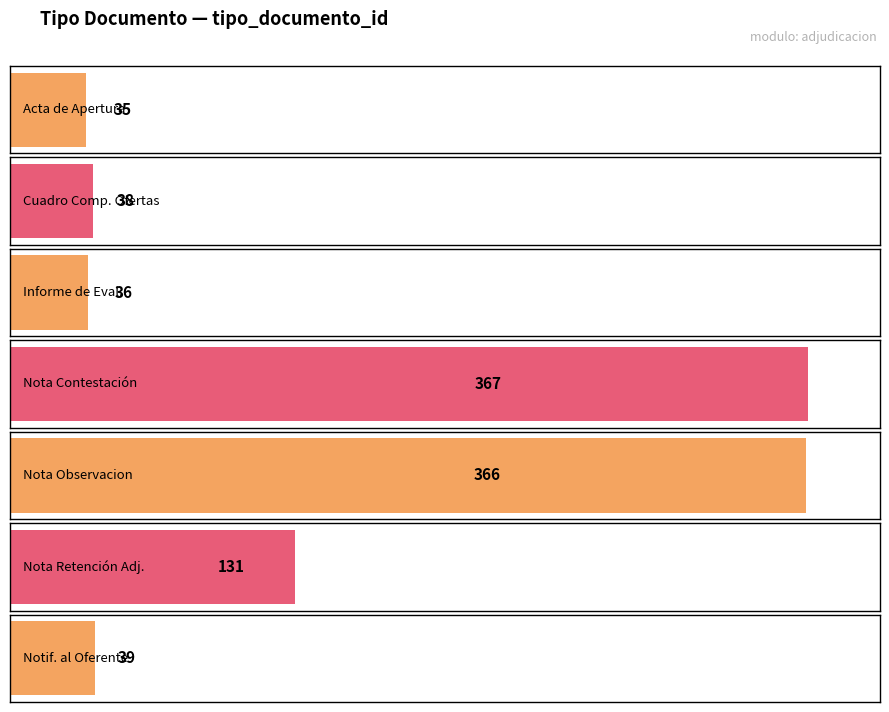

What is the label of the 5th bar from the right?

Informe de Evaluación